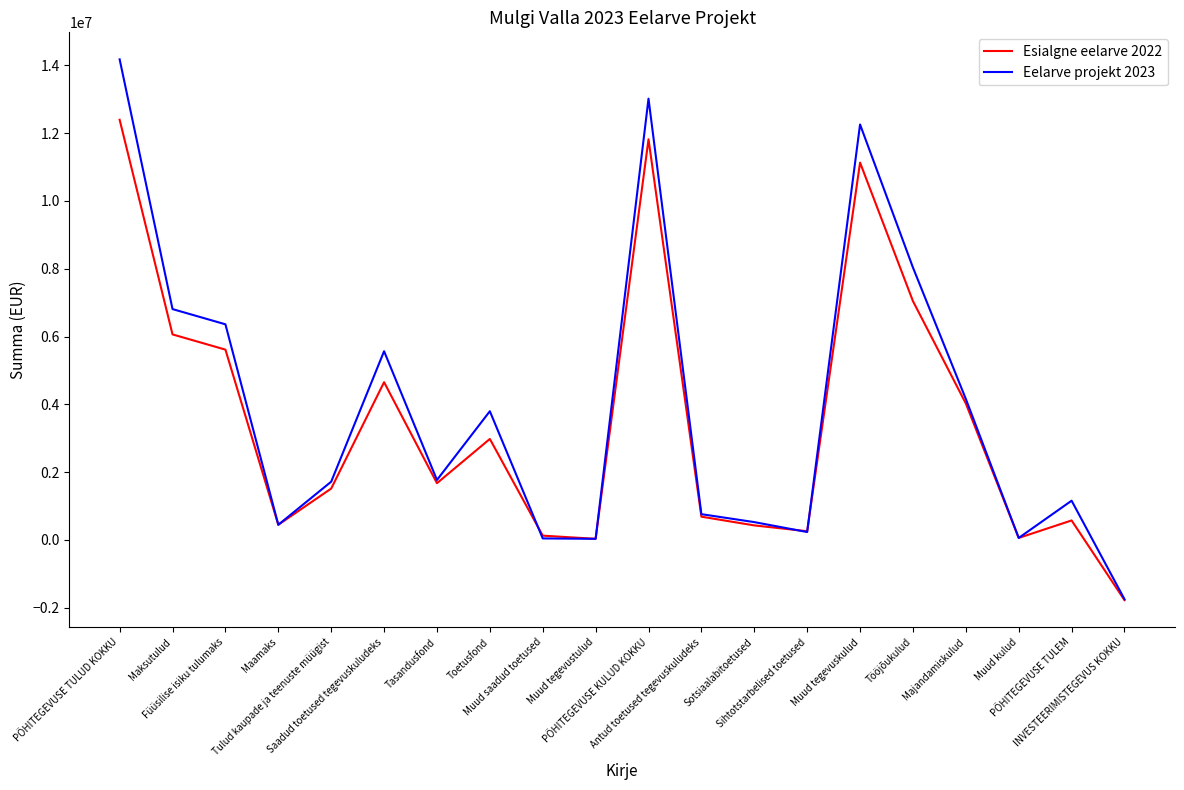

What is the greatest value displayed?

14172169